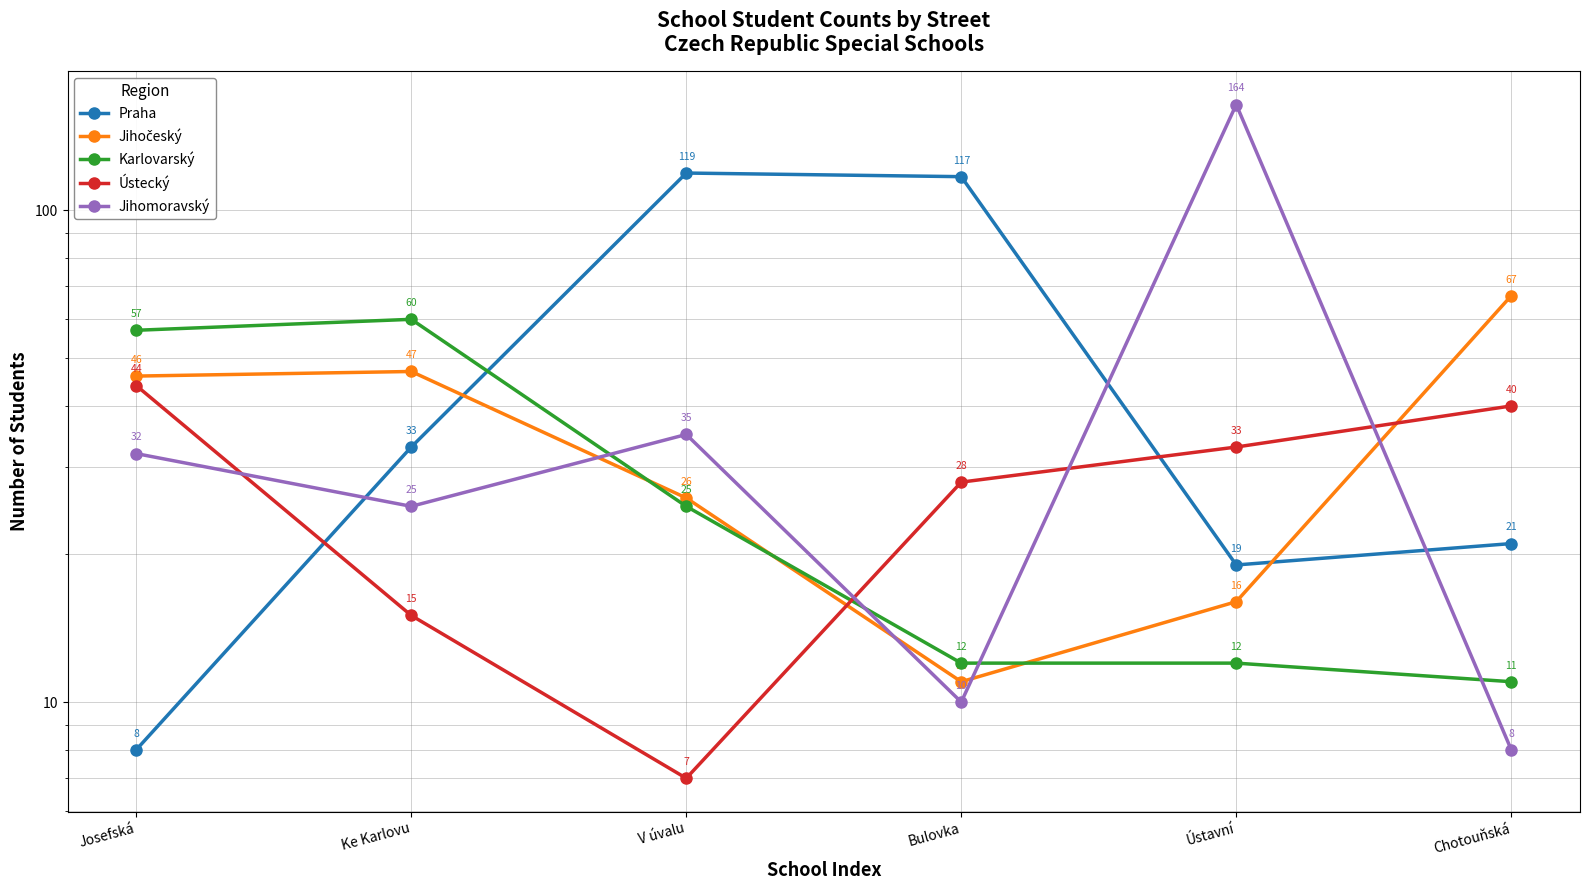

What is the label of the 3rd point from the left?

V úvalu